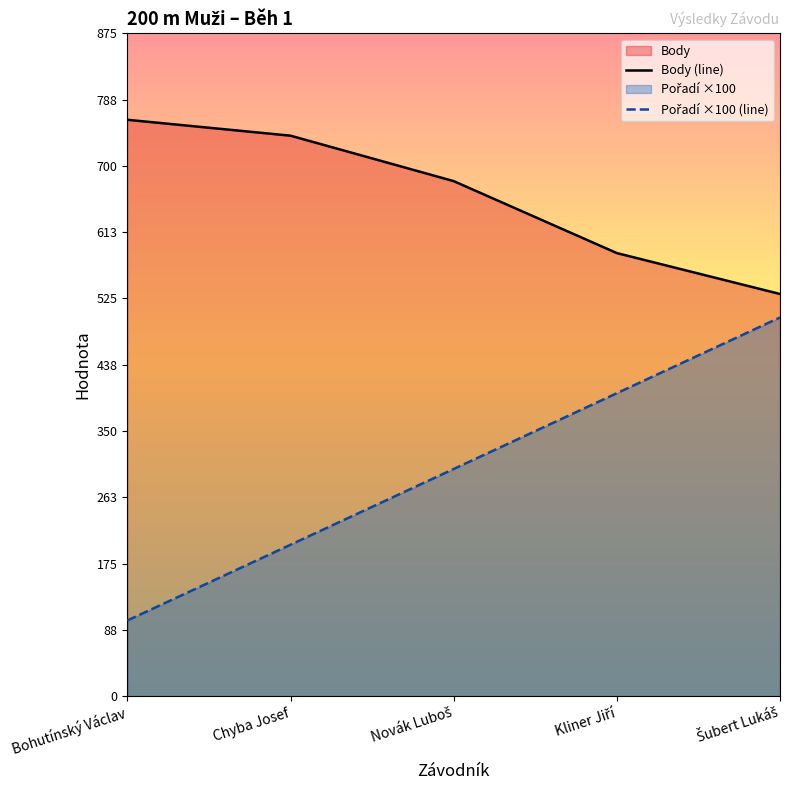

Count the number of categories in the chart.

5